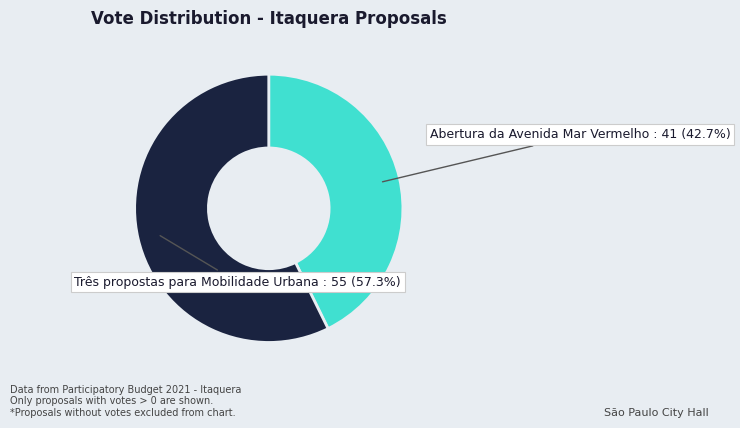

Combined, do Abertura da Avenida Mar Vermelho and Três propostas para Mobilidade Urbana account for over 50%?

Yes